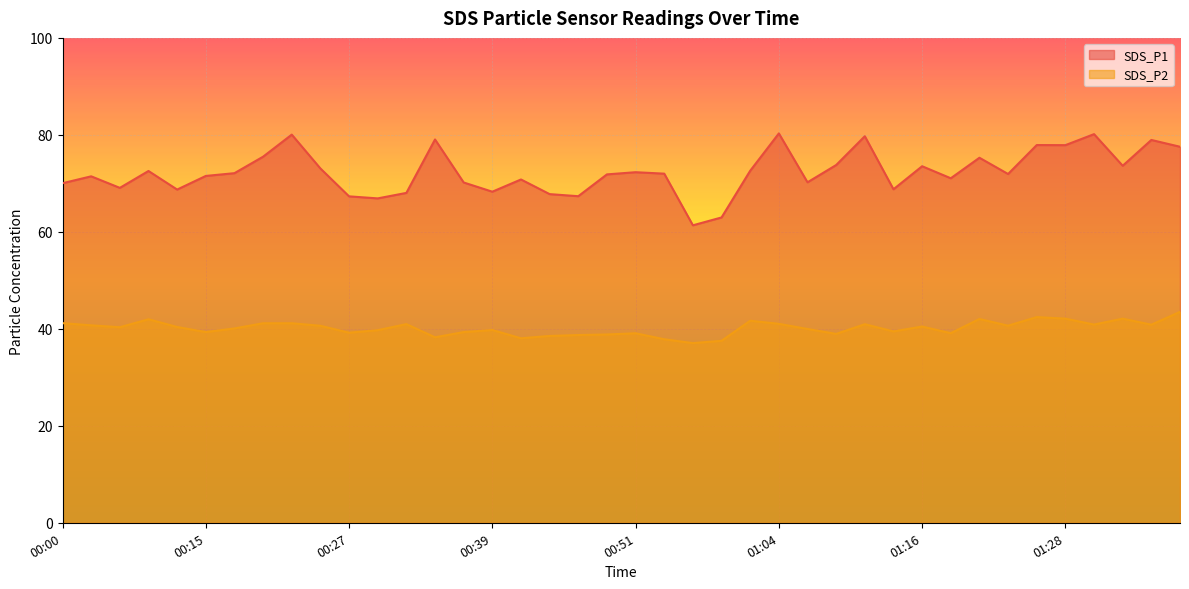

What is the label of the 11th point from the right?

01:14